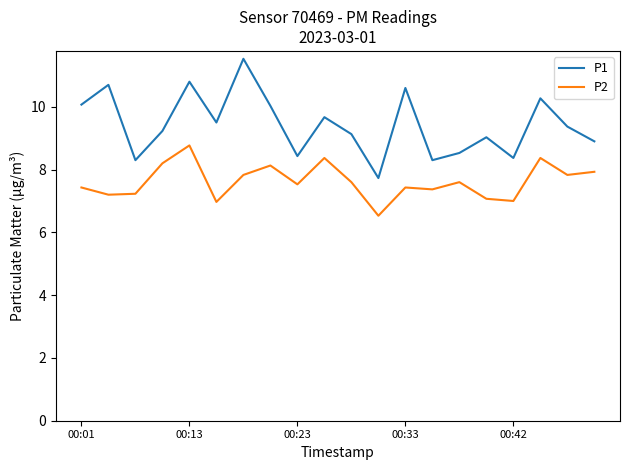

Count the number of categories in the chart.

20